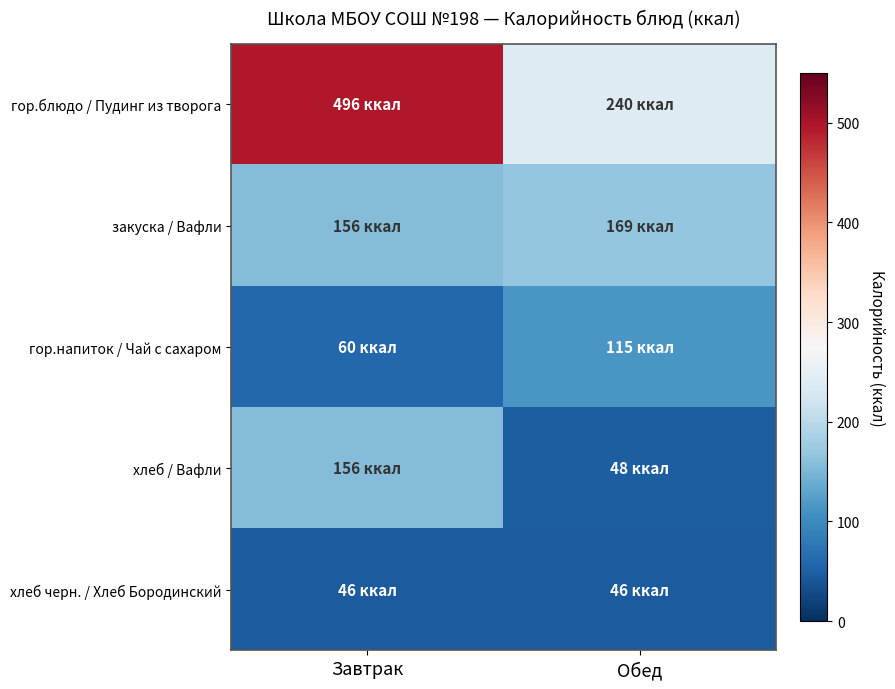

At which category is the sum across all series the highest?

Завтрак